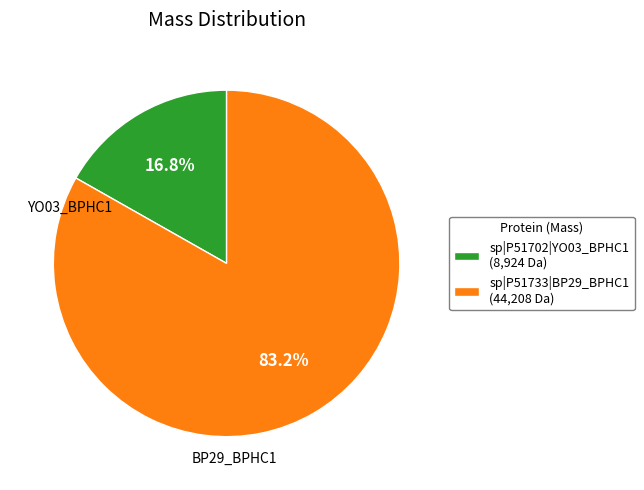

Does sp|P51702|YO03_BPHC1 account for over 50% of the chart?

No